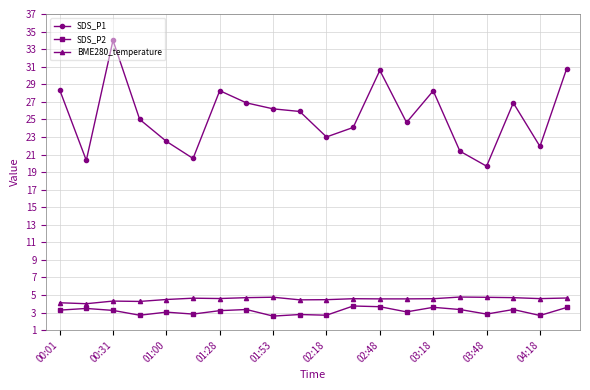

Which series has the largest total across all categories?

SDS_P1